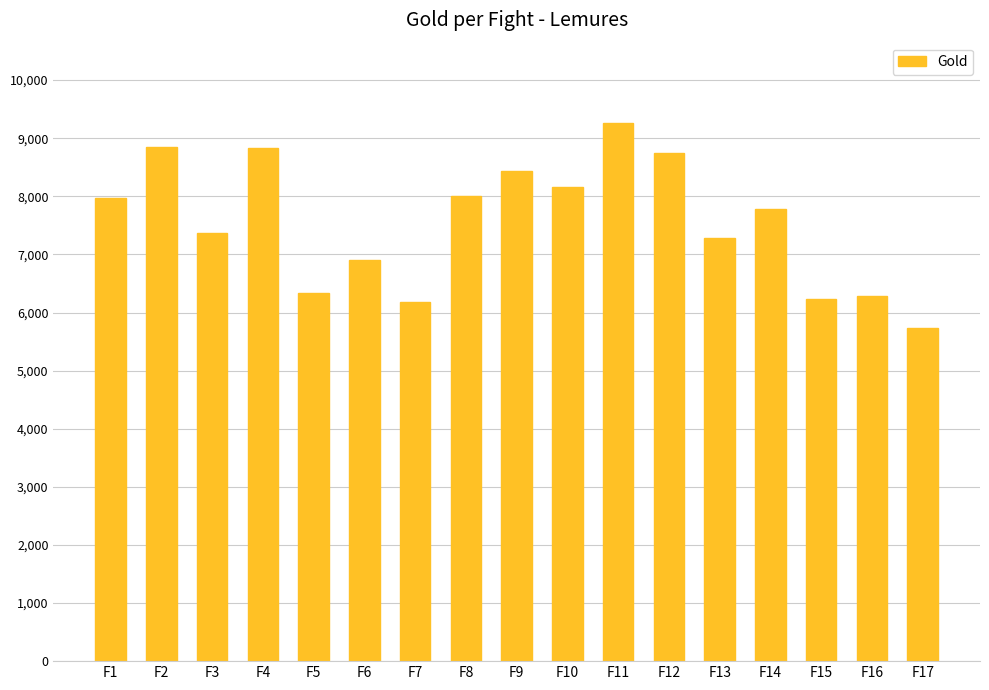

Where does the data first go above 7780?

F1